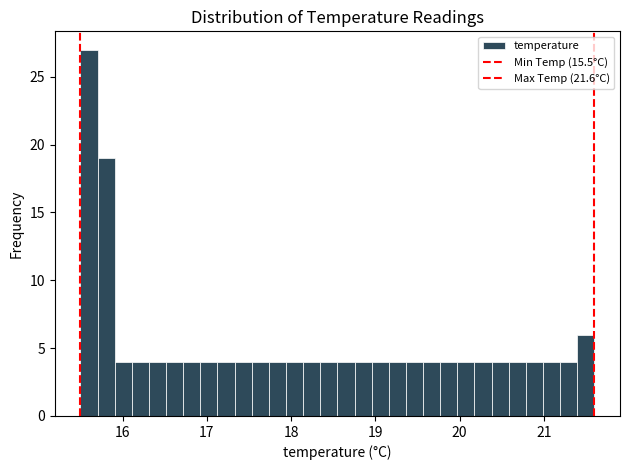

Around what value on the x-axis is the tallest bar? Give the approximate position of its centre, as read against the axis.

15.6